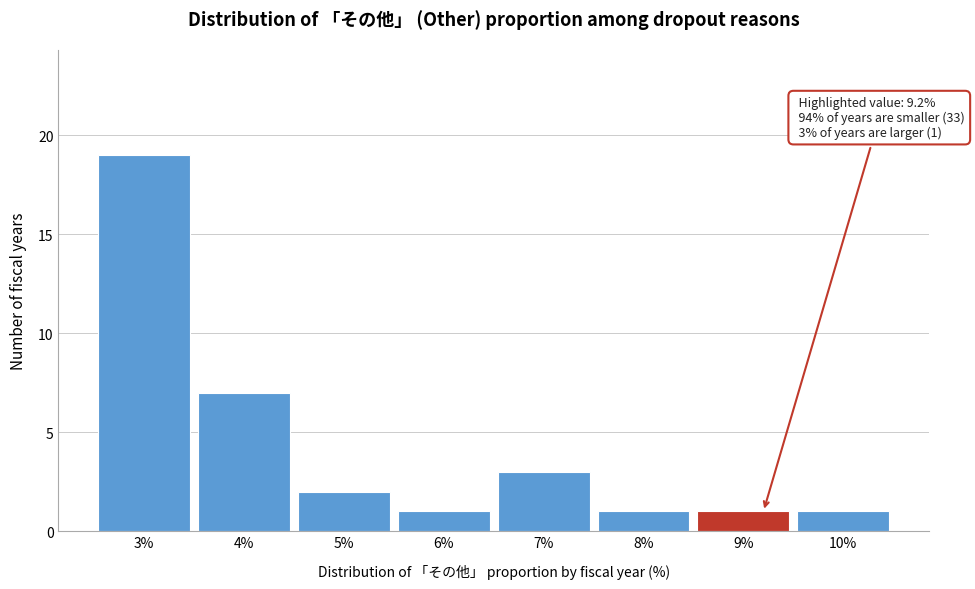

Reading left to right, list all the values displayed in this chart.

3%=19	4%=7	5%=2	6%=1	7%=3	8%=1	9%=1	10%=1